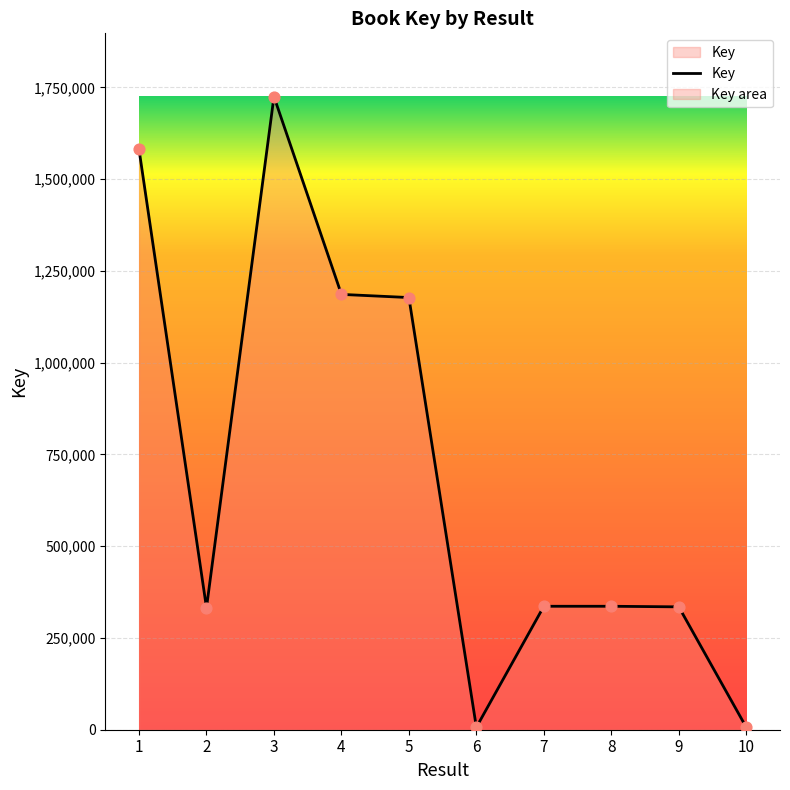

Which has a higher value, 1 or 9?

1